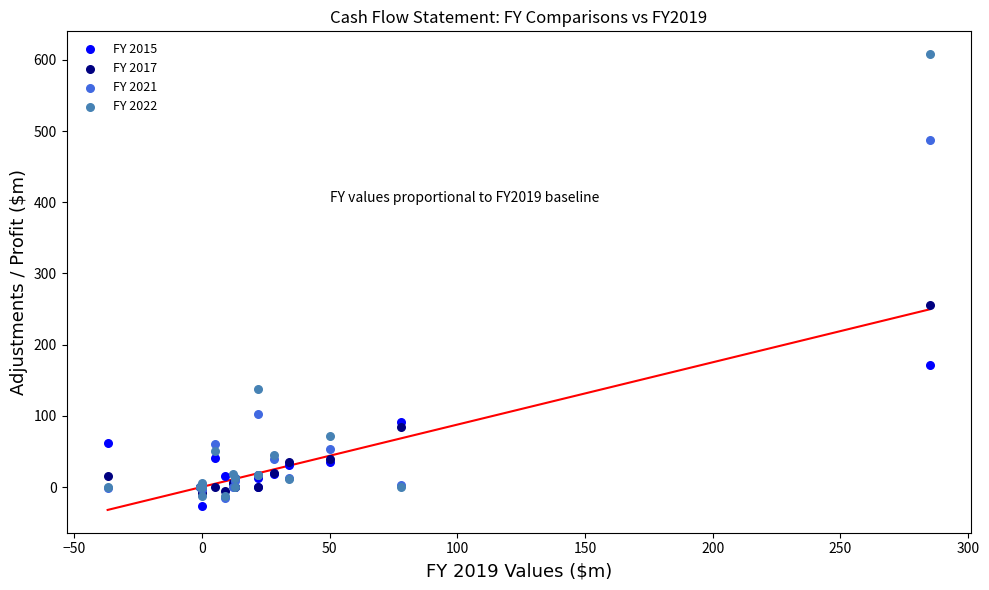

Which series contains the highest Y value?

FY 2022